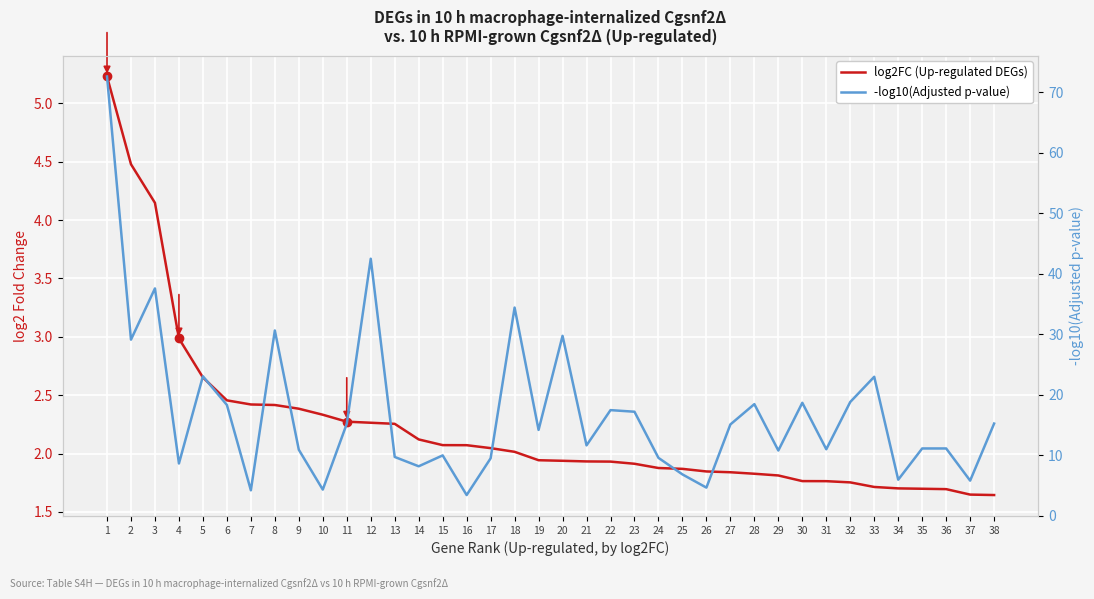

At which label is log2FC (Up-regulated DEGs) closest to 3?

4